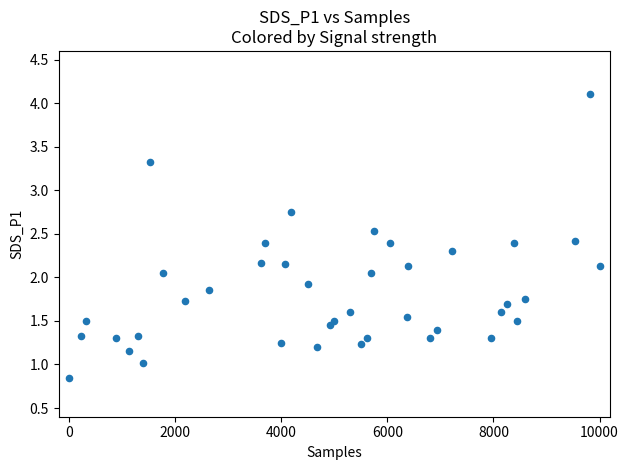

What is the range of X values (max minus min)?

10000.0